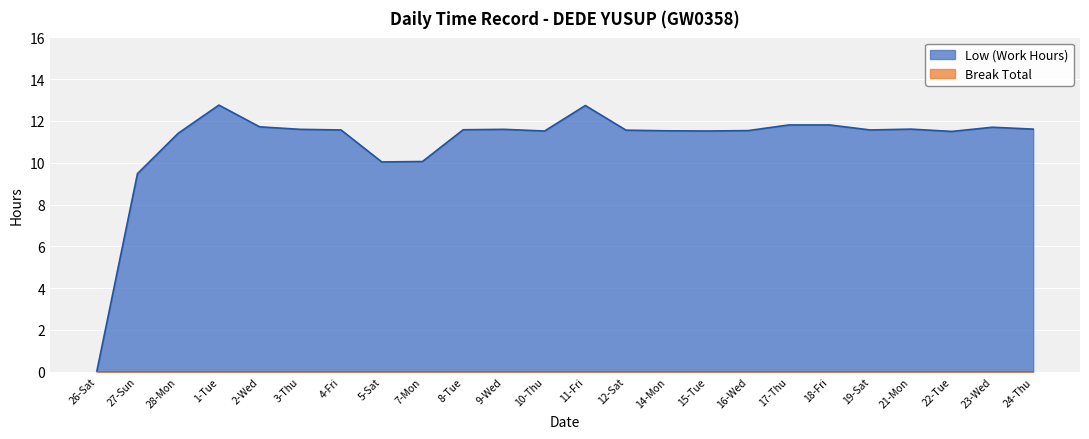

What is the sum of all values?

263.8